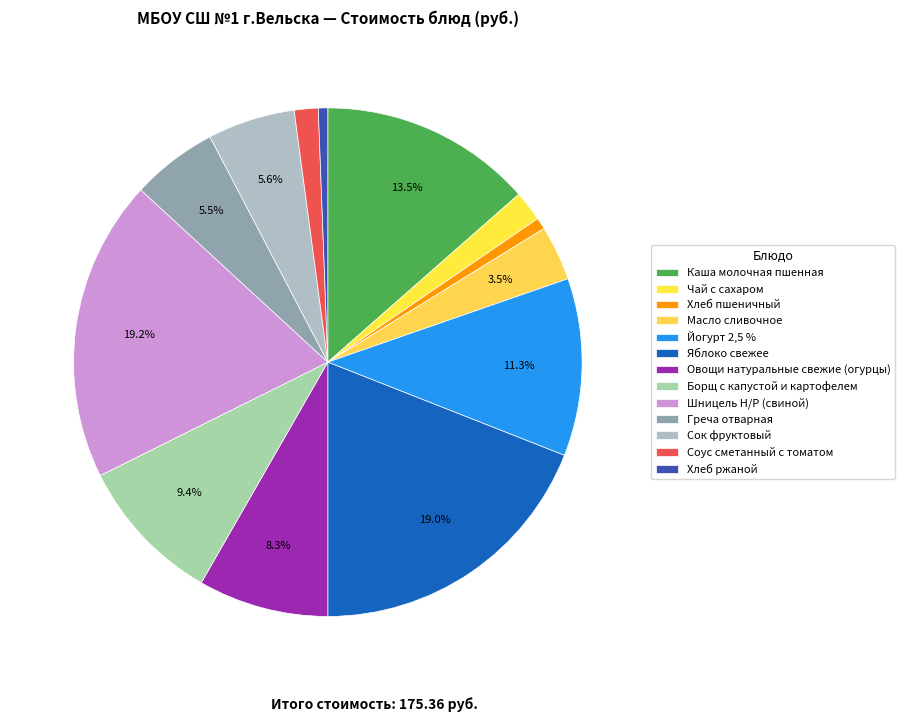

Approximately how many times larger is the value at Чай с сахаром compared to Борщ с капустой и картофелем?

0.2